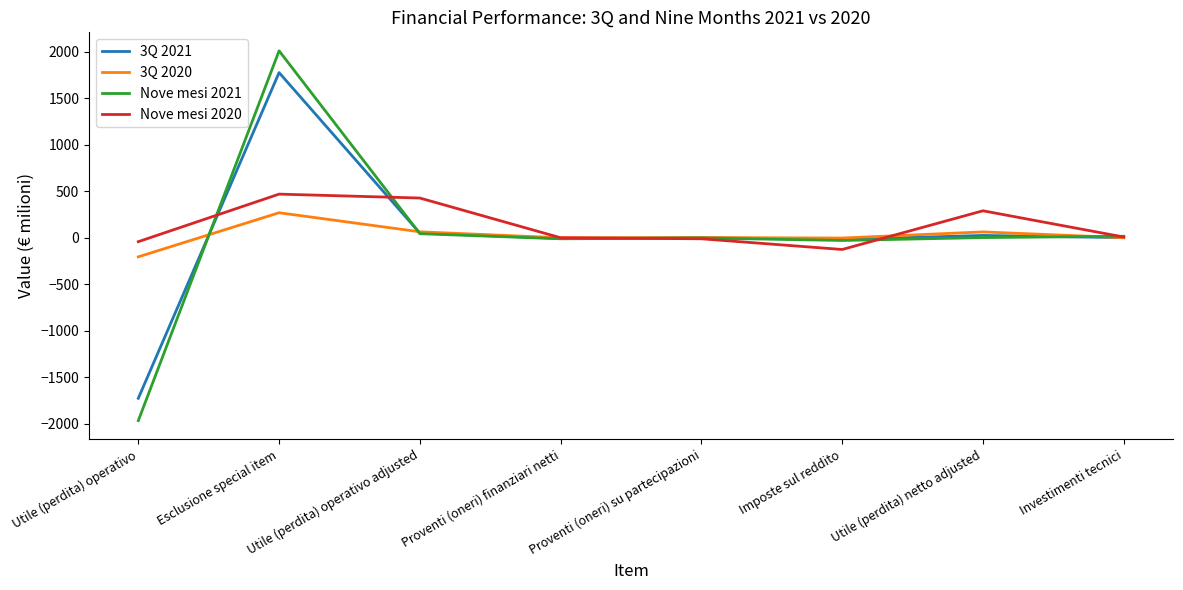

How many lines are shown in the chart?

4